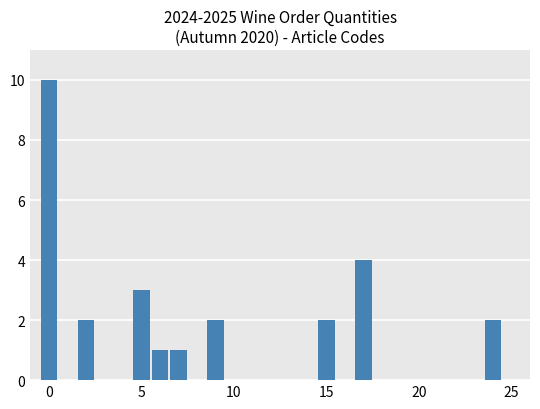

What is the maximum value shown in the chart?

10